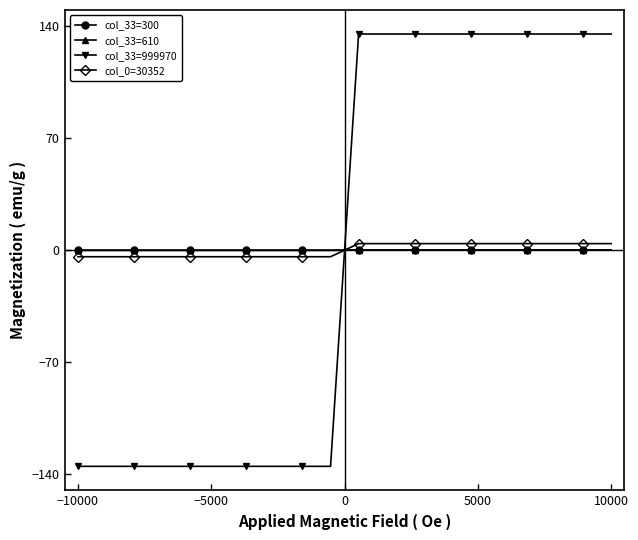

How many intersections are there between col_33=300 and col_33=999970?

1